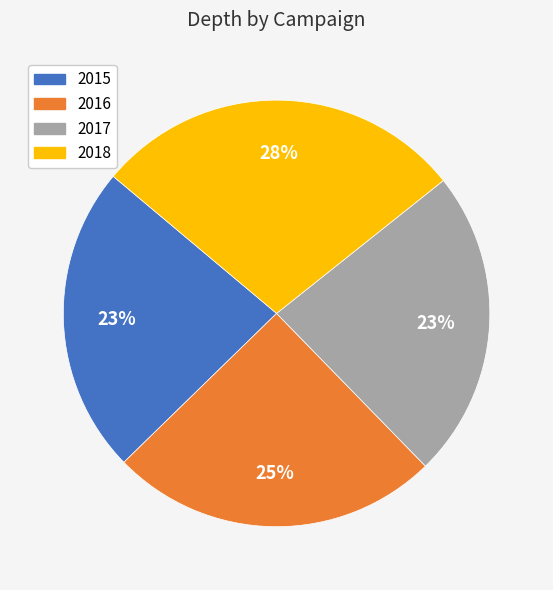

The 2017 slice represents 23% of the pie. True or false?

True